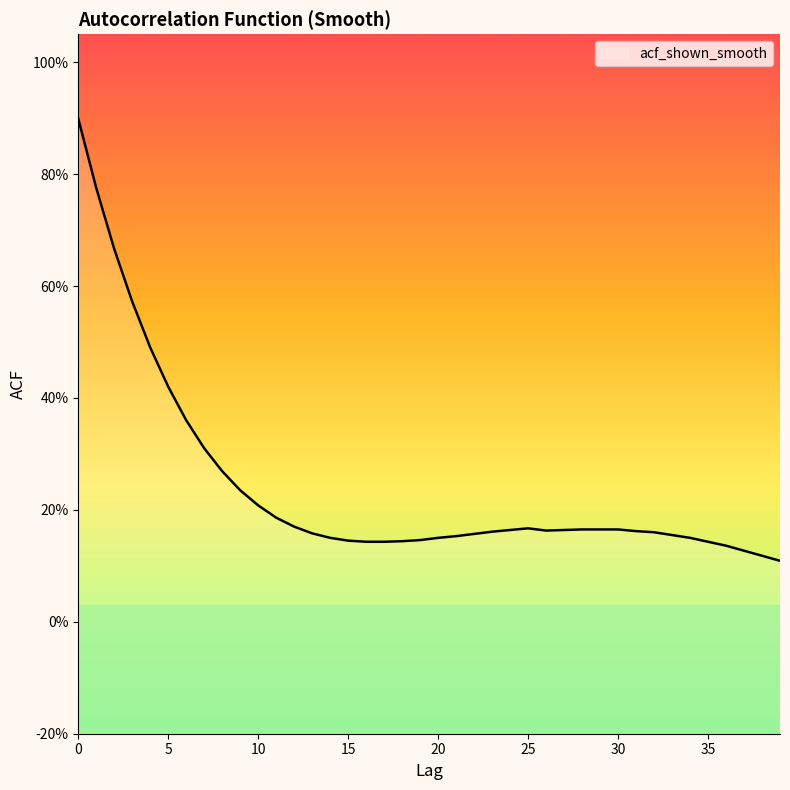

Reading left to right, transcribe all the data shown in this chart.

0=0.9	1=0.8	2=0.7	3=0.6	4=0.5	5=0.4	6=0.4	7=0.3	8=0.3	9=0.2	10=0.2	11=0.2	12=0.2	13=0.2	14=0.1	15=0.1	16=0.1	17=0.1	18=0.1	19=0.1	20=0.1	21=0.2	22=0.2	23=0.2	24=0.2	25=0.2	26=0.2	27=0.2	28=0.2	29=0.2	30=0.2	31=0.2	32=0.2	33=0.2	34=0.1	35=0.1	36=0.1	37=0.1	38=0.1	39=0.1